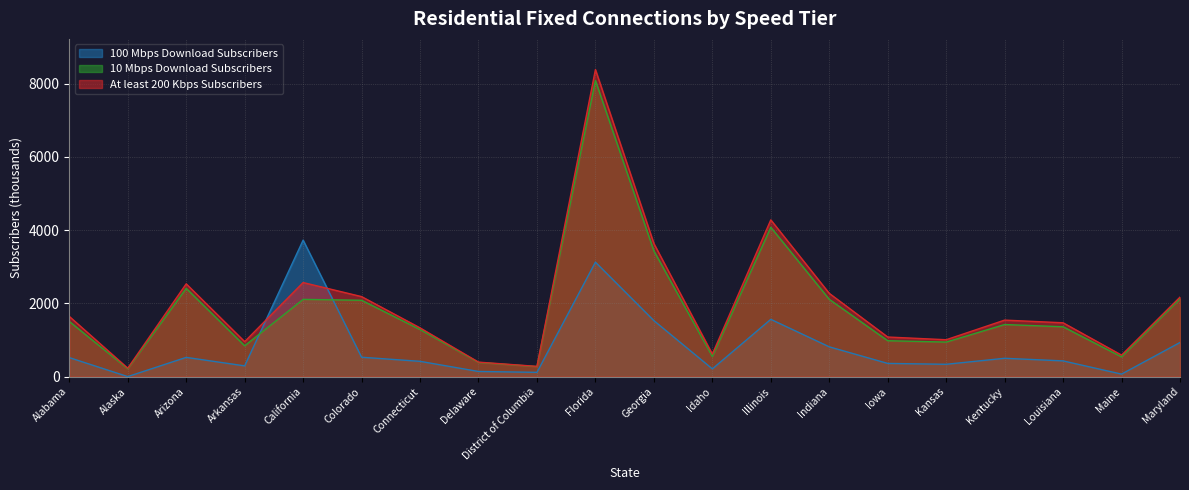

Between Maine and Delaware, which is larger?

Delaware